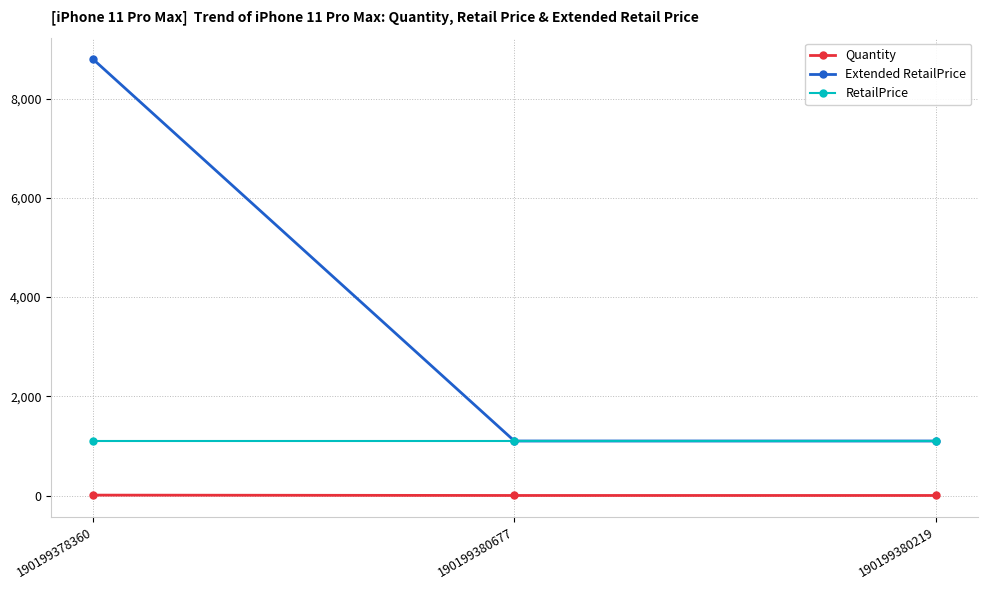

What is the minimum value for Extended RetailPrice?

1099